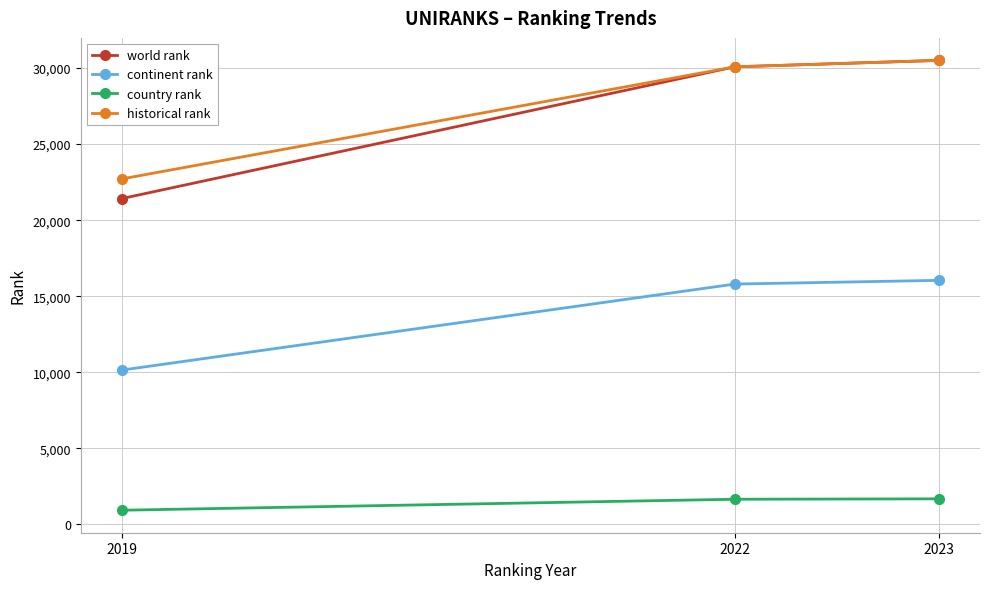

What is the minimum value for country rank?

935.0